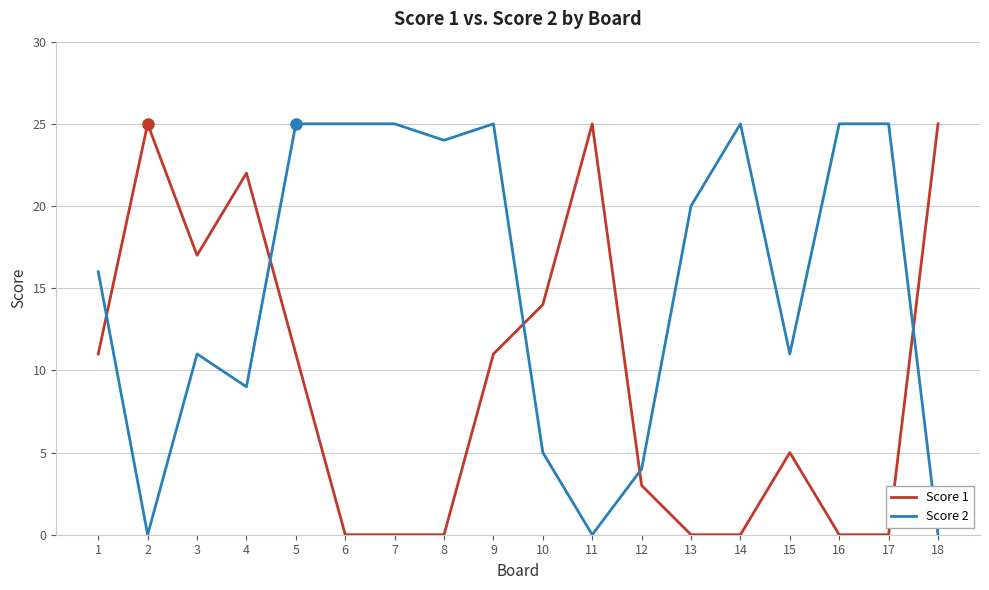

True or false: Score 1 and Score 2 cross at least once.

True